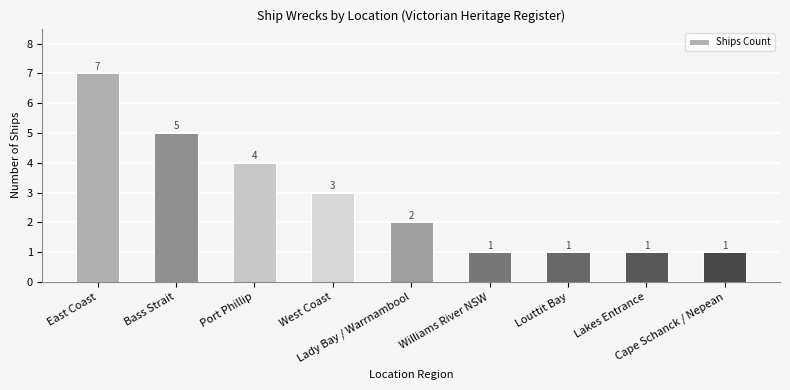

What is the greatest value displayed?

7